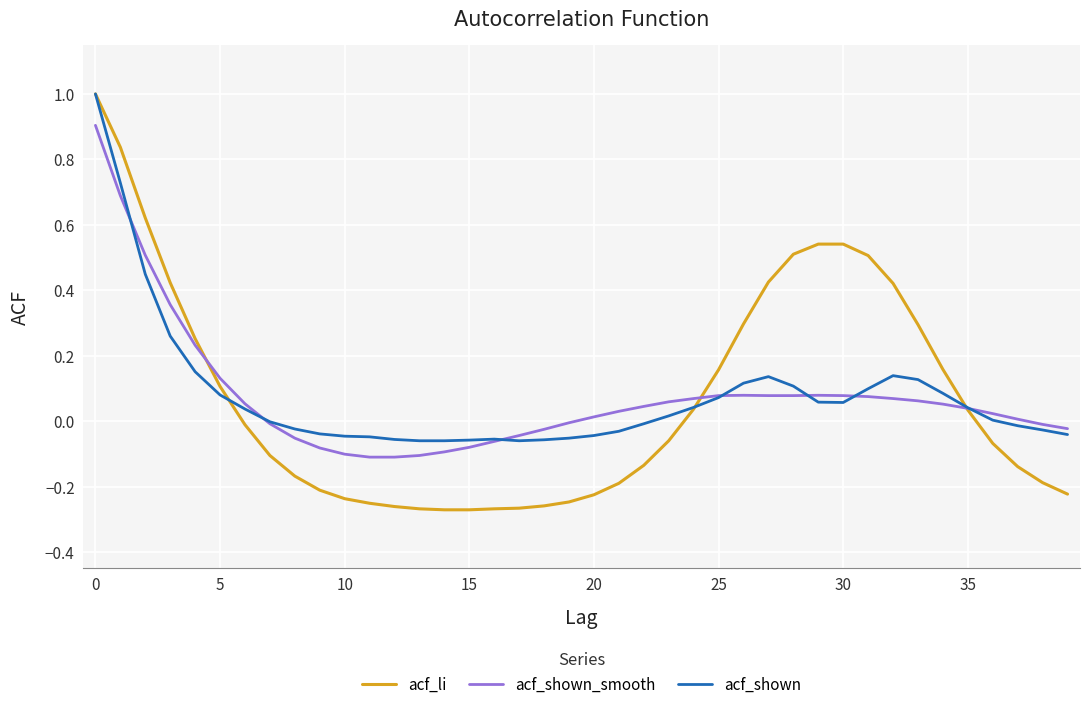

What is the maximum value shown in the chart?

1.0